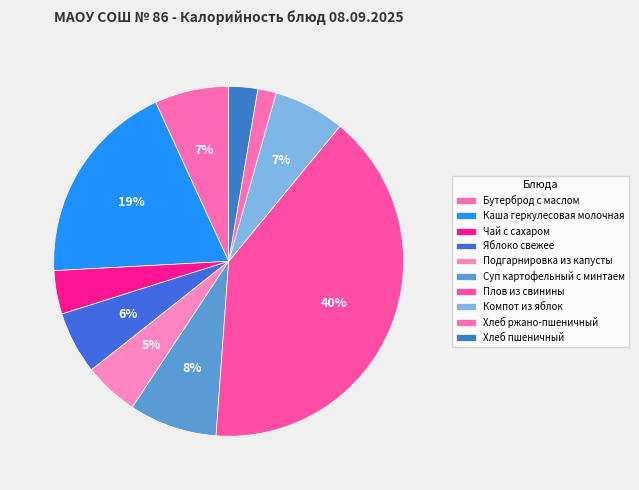

Between Каша геркулесовая молочная and Компот из яблок, which is larger?

Каша геркулесовая молочная